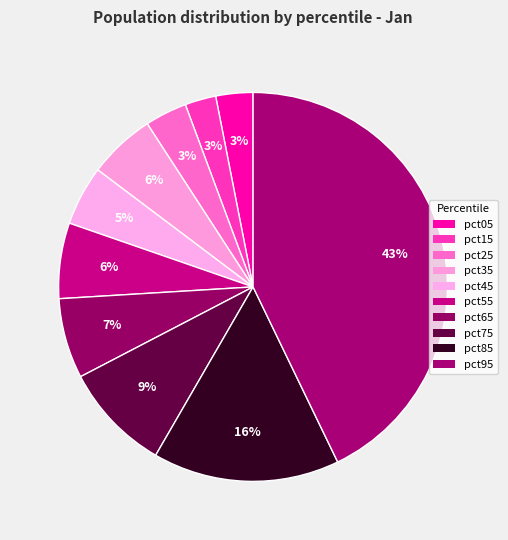

How many slices are in this pie chart?

10